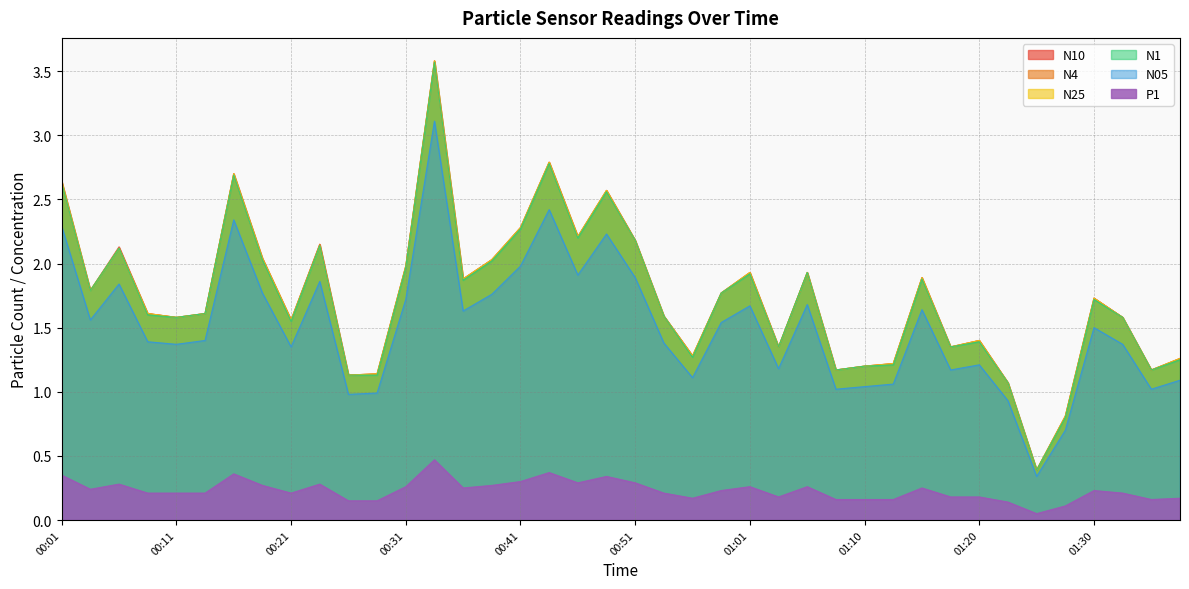

At which category does P1 reach its first local peak?

00:06